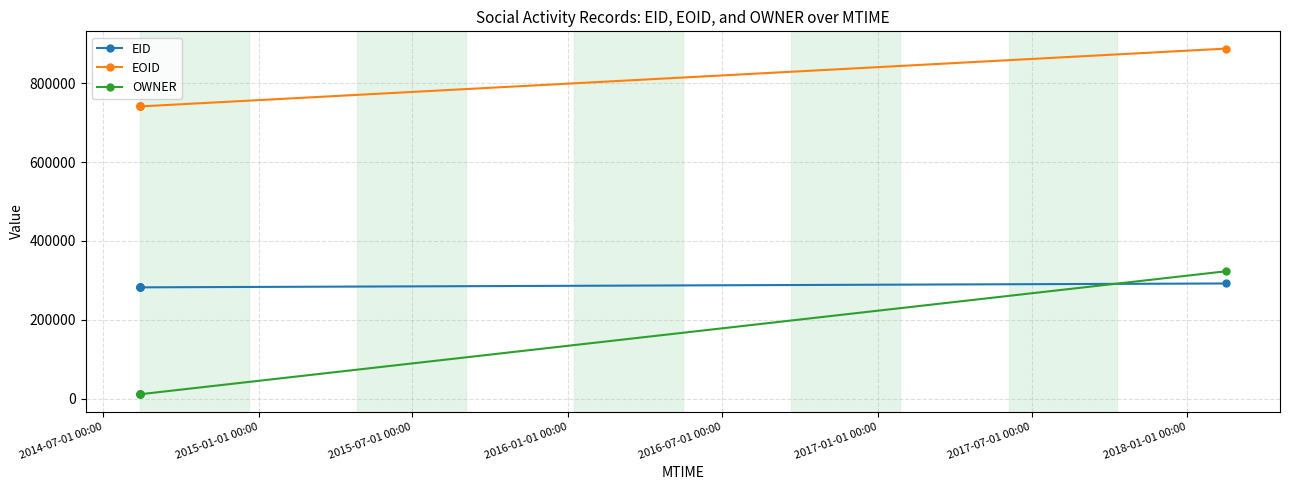

At how many categories does at least one series exceed 255218?

5